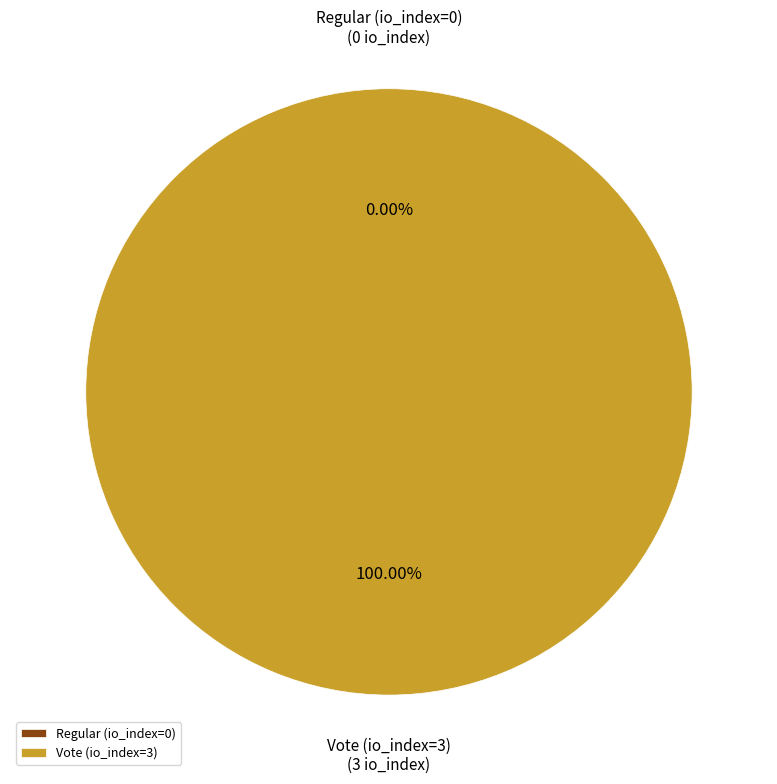

What is the largest slice in the pie chart?

Vote (io_index=3)